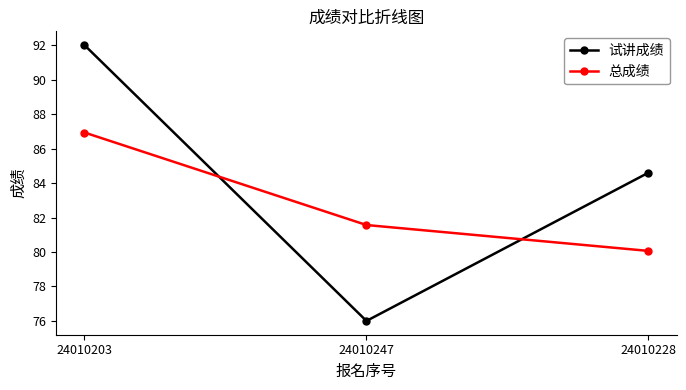

At 24010247, list the series in order from largest to smallest.

总成绩, 试讲成绩